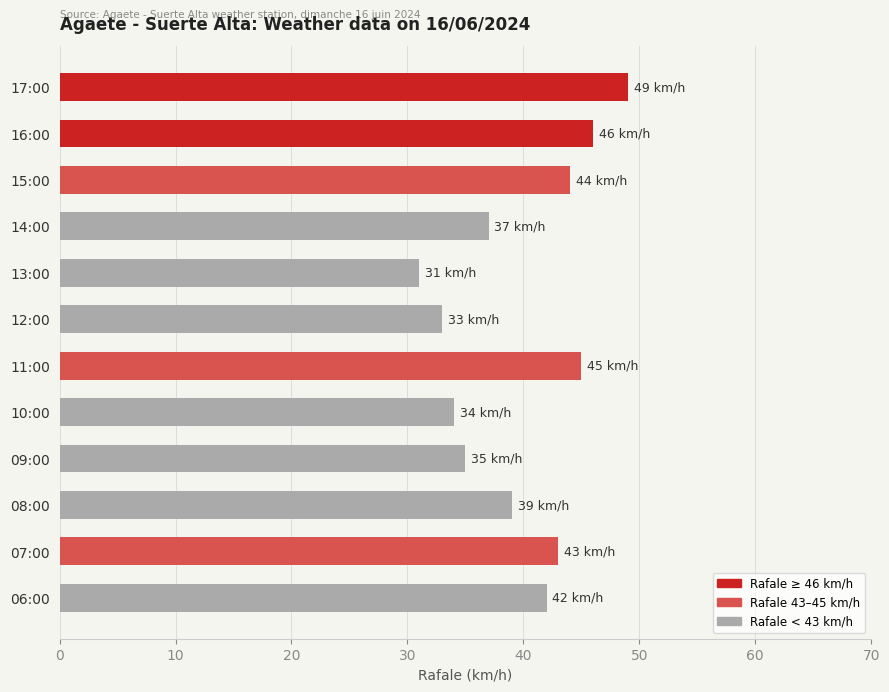

List the labels in order of value, smallest first.

13:00, 12:00, 10:00, 09:00, 14:00, 08:00, 06:00, 07:00, 15:00, 11:00, 16:00, 17:00